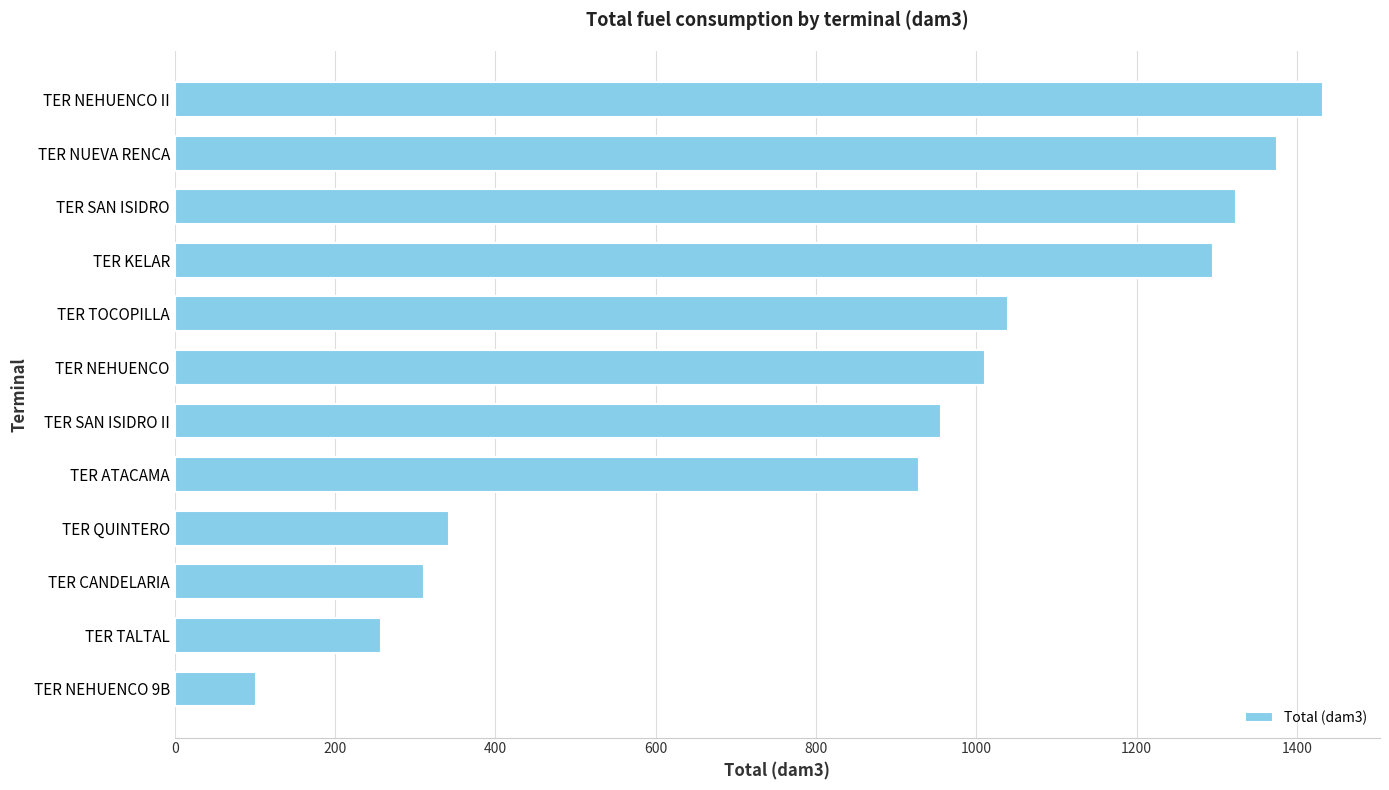

How many categories are shown in the chart?

12